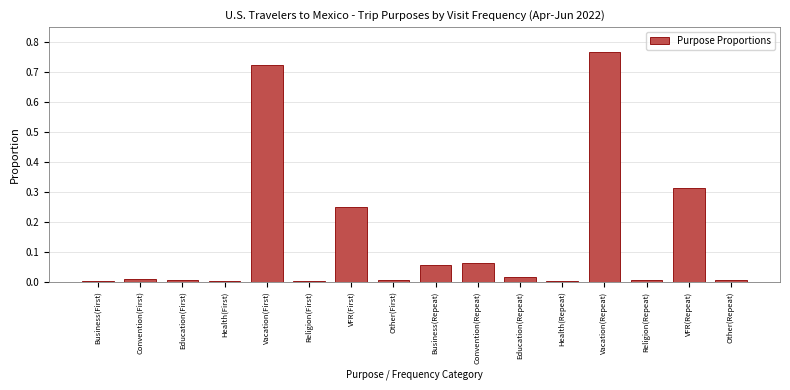

What is the sum of all values?

2.2